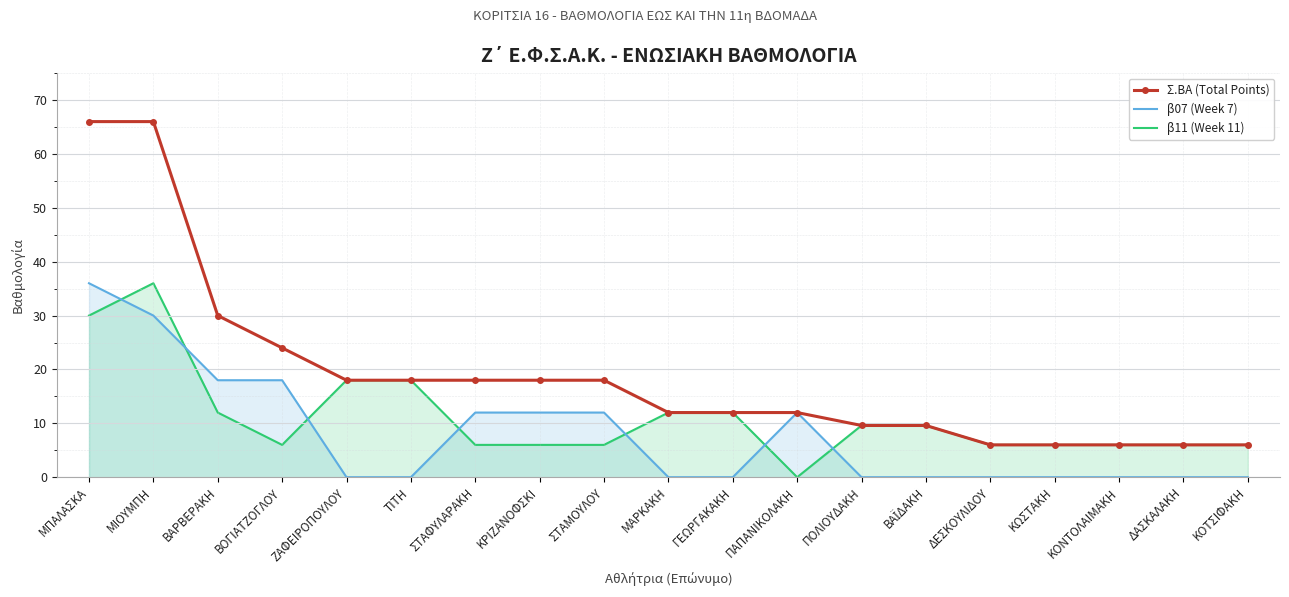

What is the value of the Σ.ΒΑ (Total Points) point at the 9th from the left?

18.0